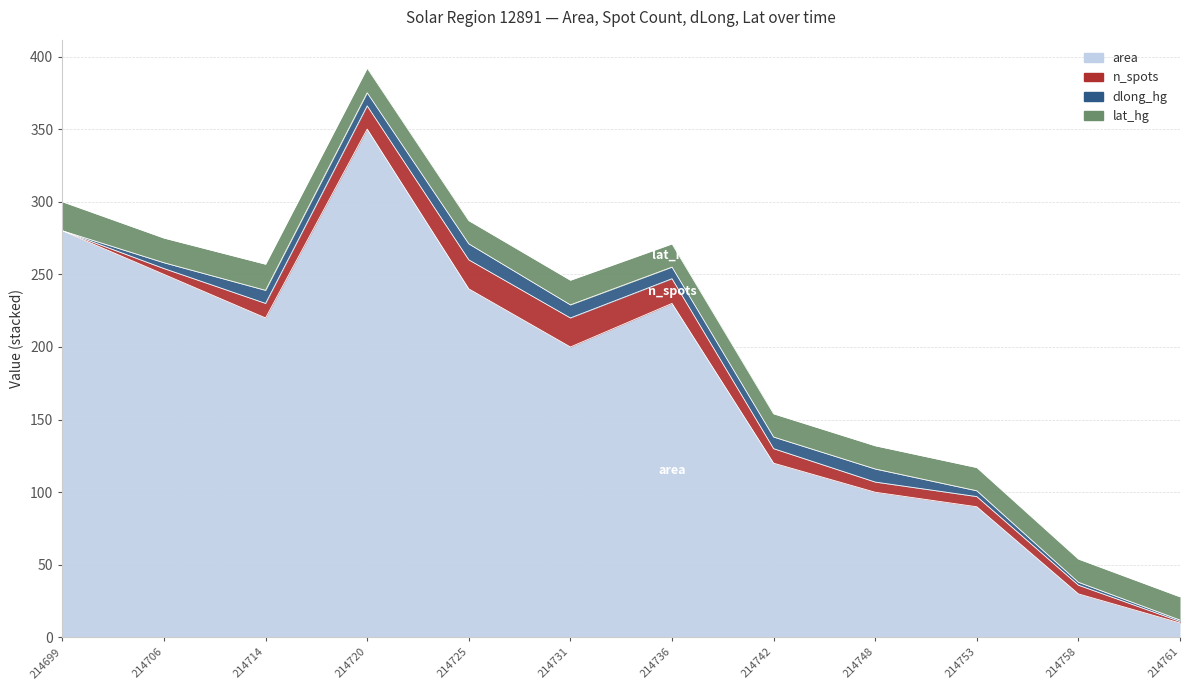

Reading left to right, extract all data points from this chart.

area: 280	250	220	350	240	200	230	120	100	90	30	10
n_spots: 0	4	10	16	20	20	17	10	7	7	6	1
dlong_hg: 0	4	9	9	11	9	8	8	9	4	2	1
lat_hg: 20	17	18	17	16	17	16	16	16	16	16	16